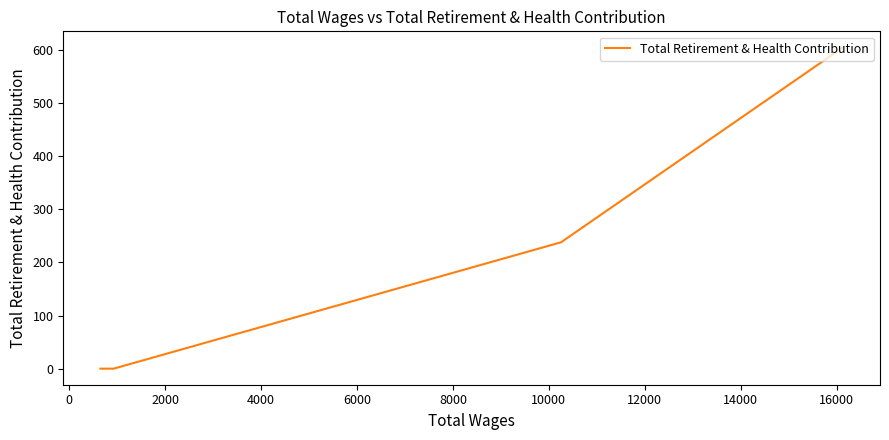

How many values exceed 238?

1